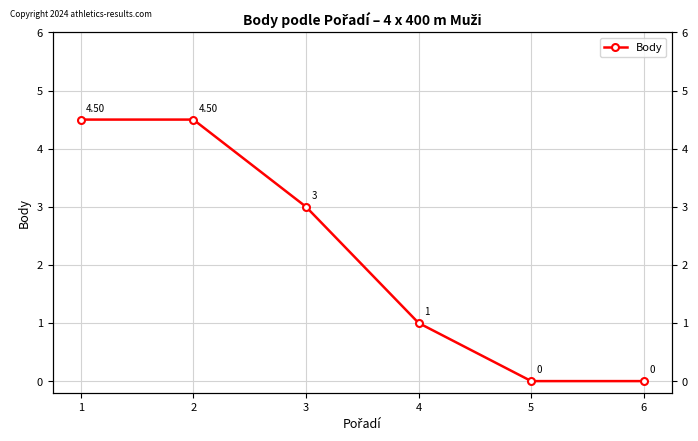

True or false: the data has more than 0 interior local peaks.

False